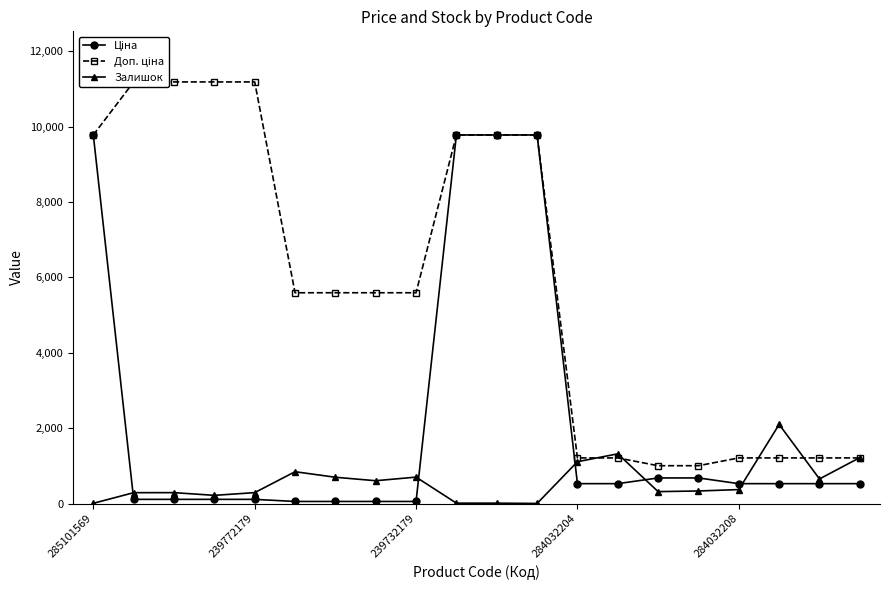

True or false: Ціна has more than 2 interior local peaks.

False